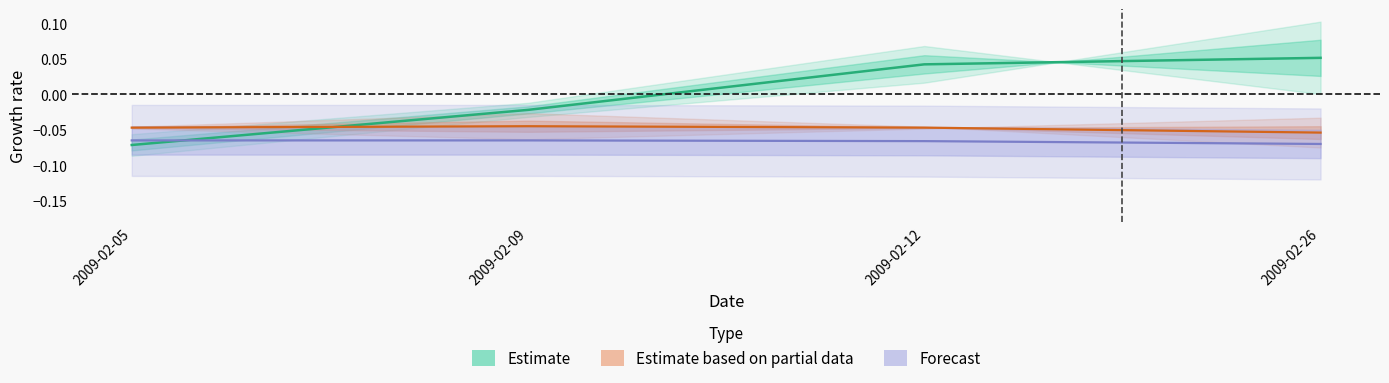

How many negative values does the Estimate series have?

2